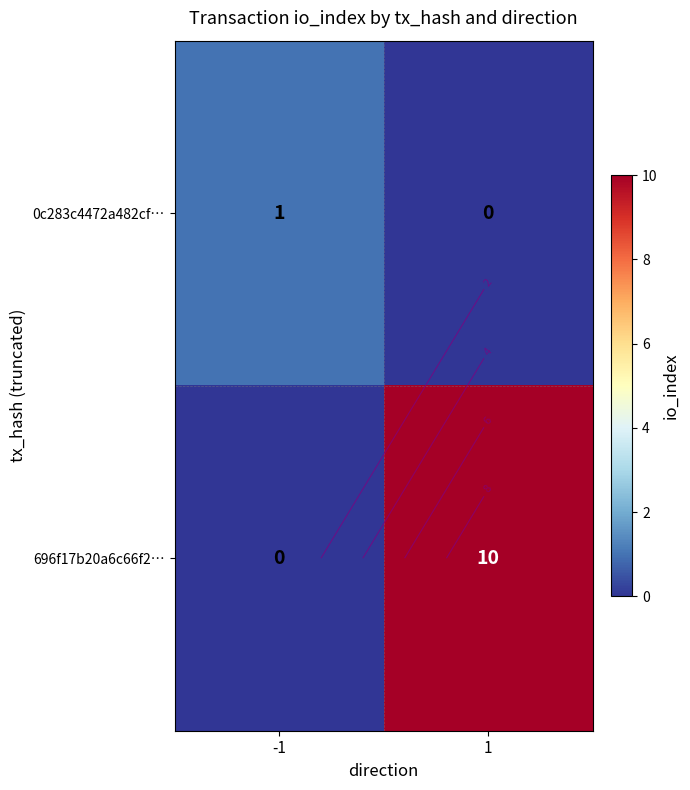

What is the highest value of the 696f17b20a6c66f2… series?

10